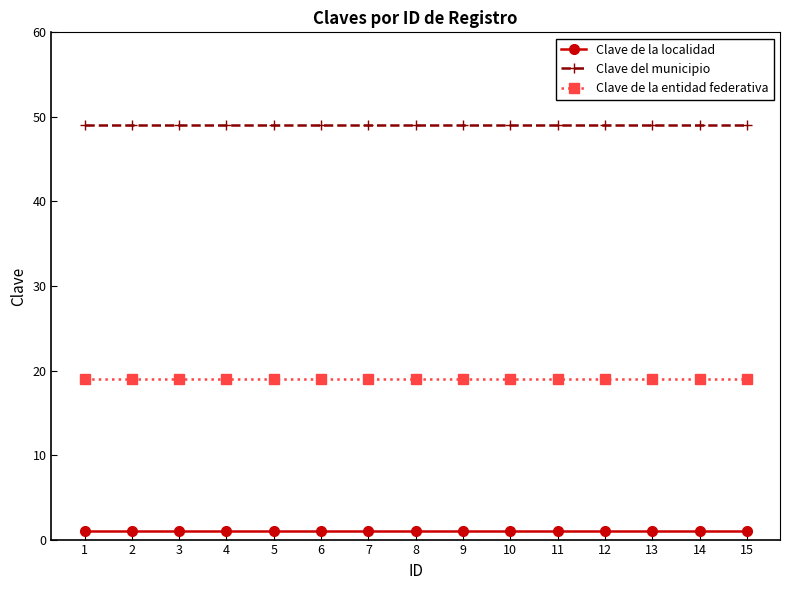

At 10, list the series in order from largest to smallest.

Clave del municipio, Clave de la entidad federativa, Clave de la localidad